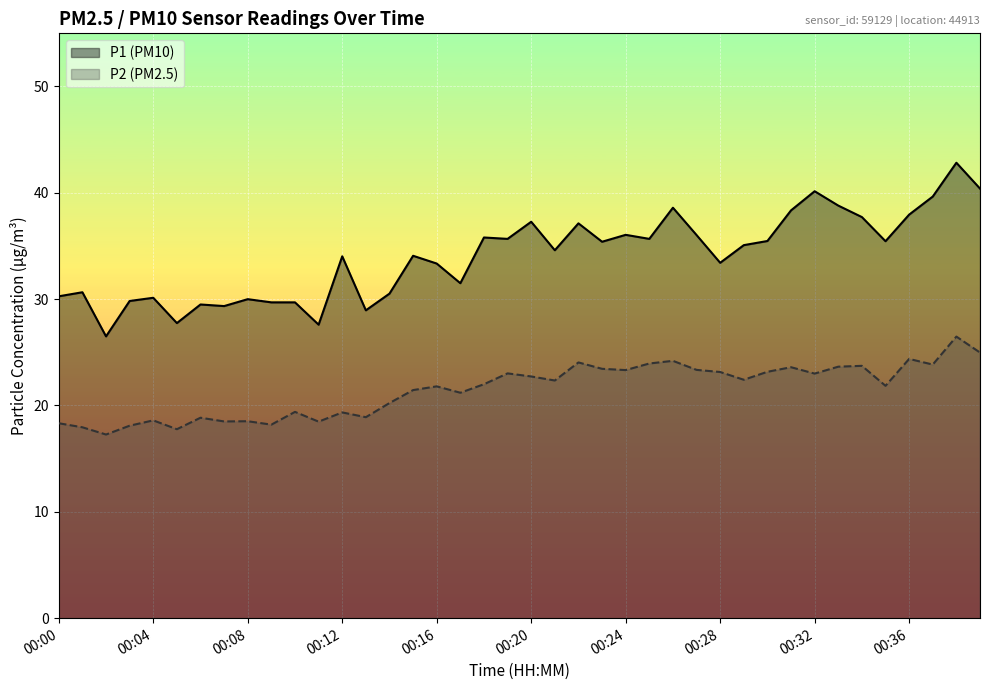

At which label is P2 closest to 21?

00:17